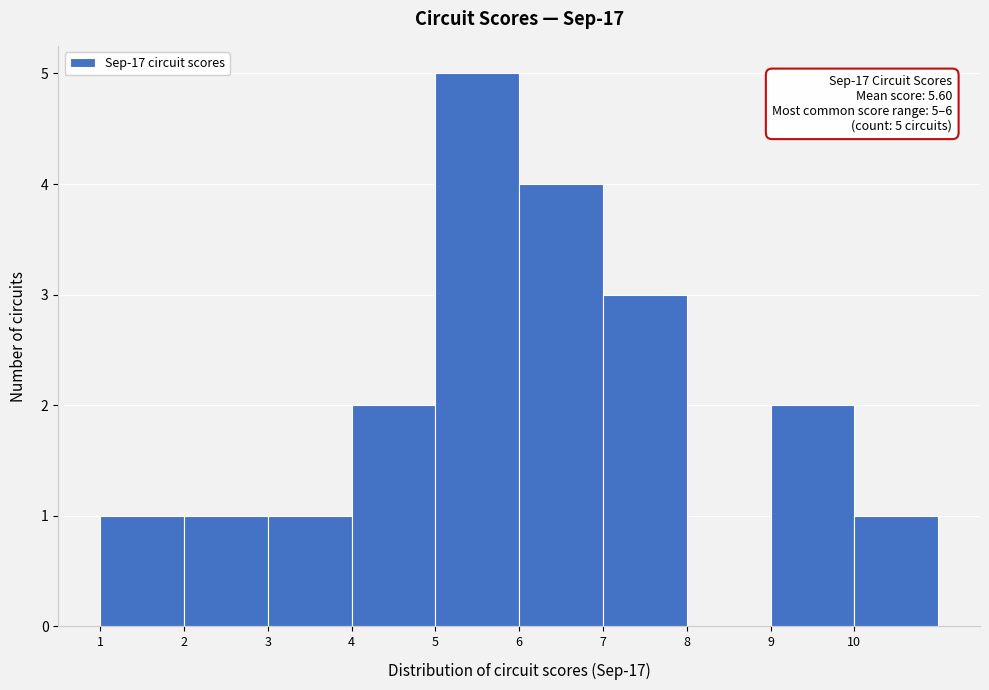

Over which range of the x-axis is the bar tallest?

5 to 6